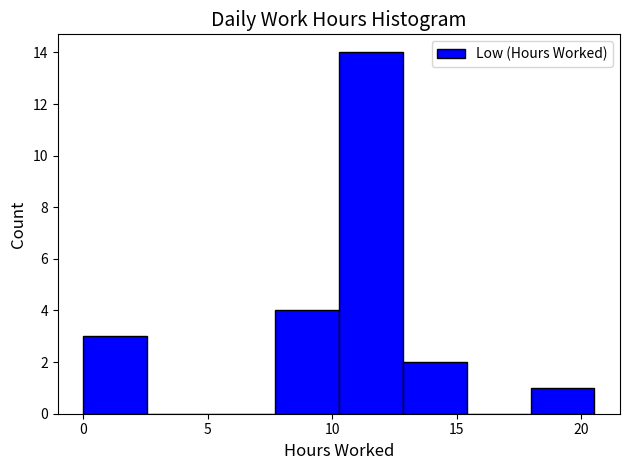

What is the height of the bar covering 0.0 to 2.5 on the x-axis? Neither the bar edges nor the heights are printed on the chart, so give them approximately, as read against the axes.

3